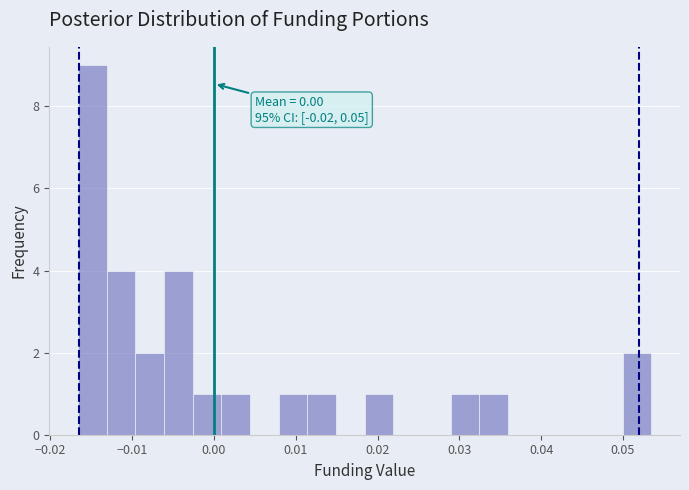

Around what value on the x-axis is the tallest bar? Give the approximate position of its centre, as read against the axis.

-0.015